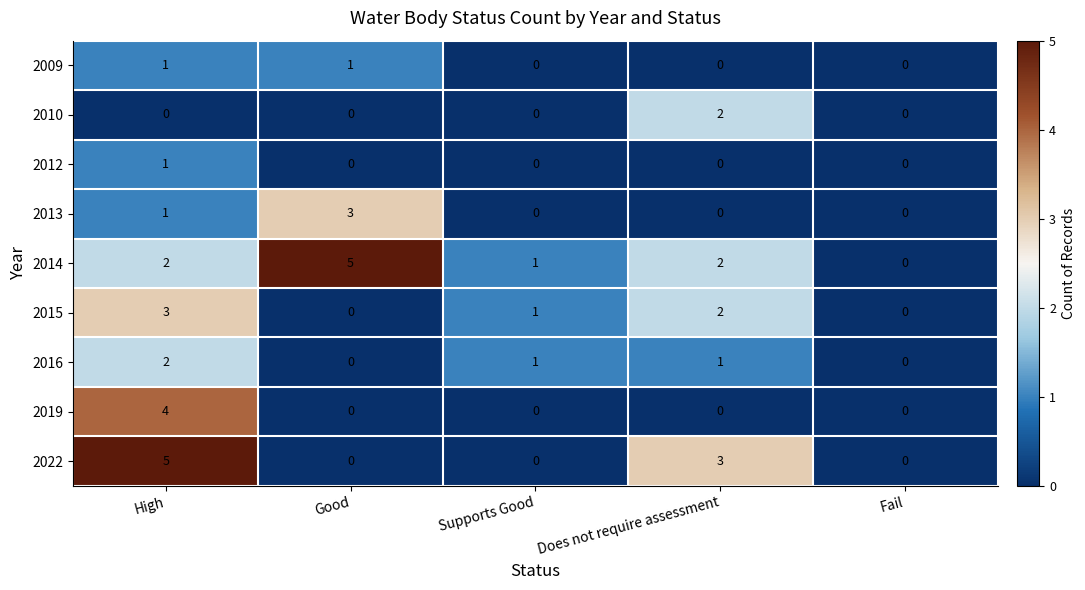

At which label does 2010 reach its peak?

Does not require assessment